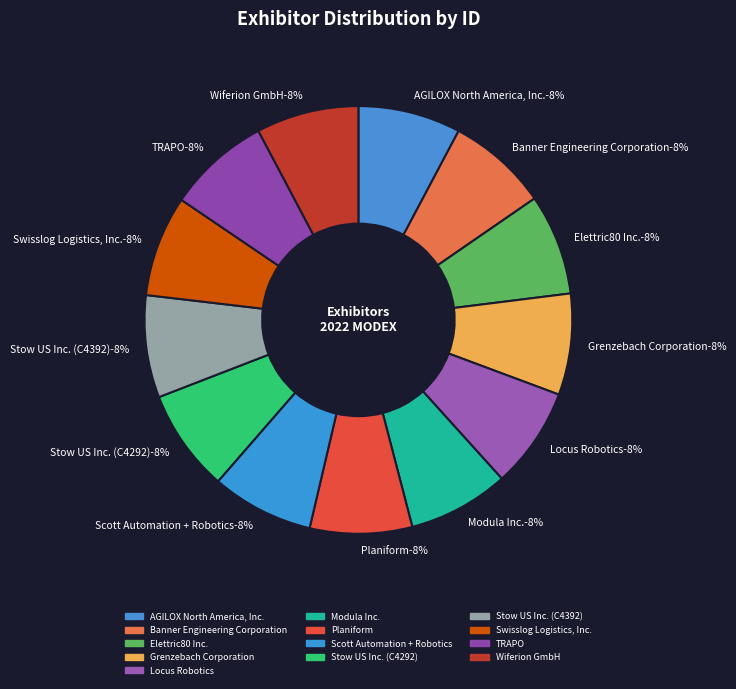

Approximately how many times larger is the value at Planiform compared to Wiferion GmbH?

1.0